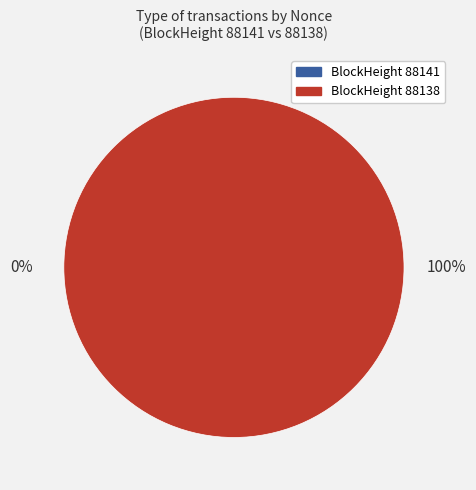

What percentage is the 88138 slice, to the nearest percent?

100%